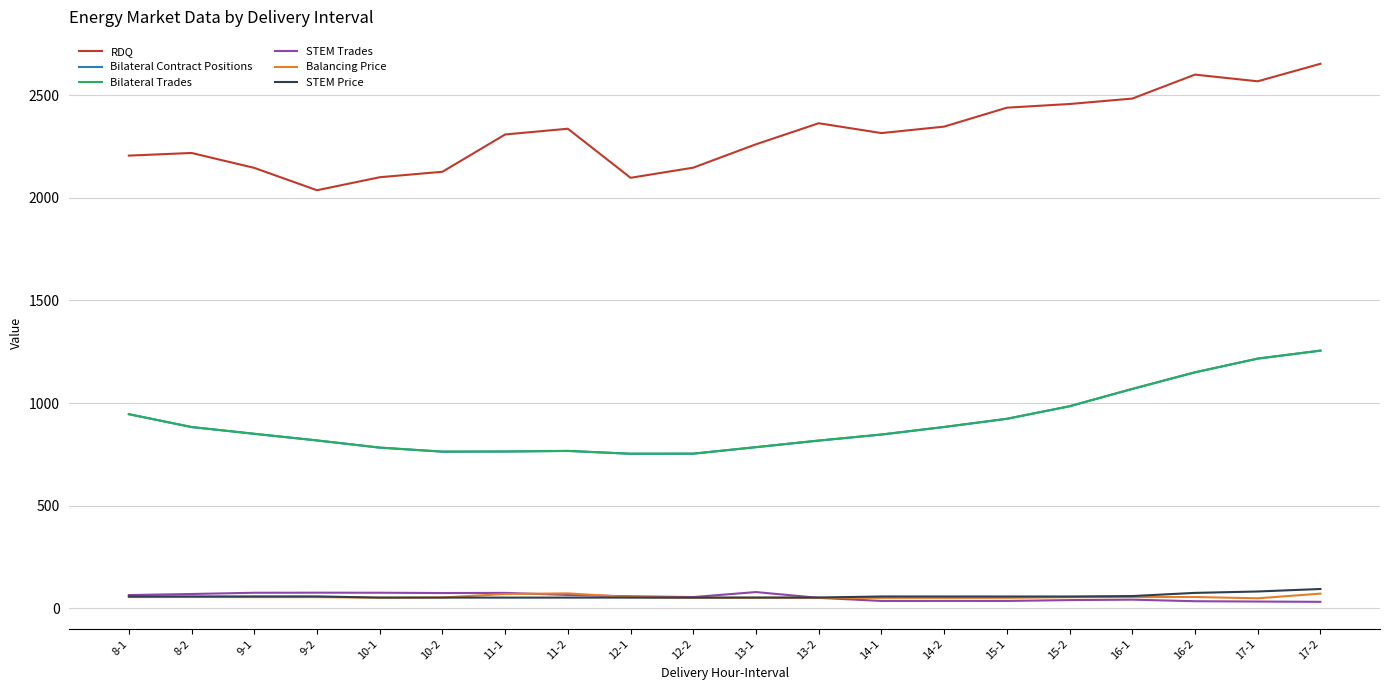

At which category is the sum across all series the highest?

17-2